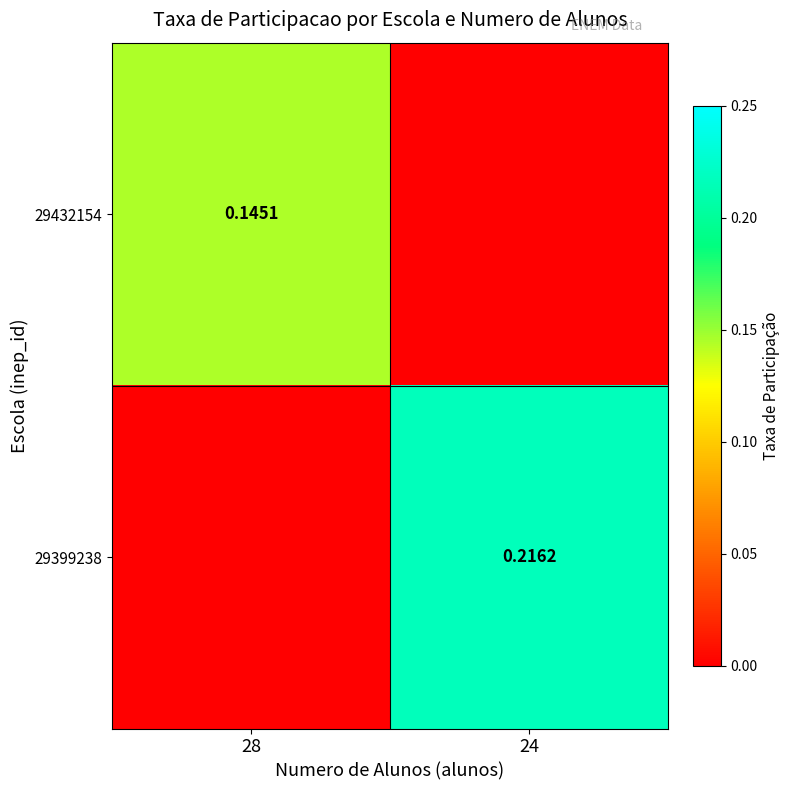

Is the value of 29399238 at 24 greater than the value of 29432154 at 28?

Yes